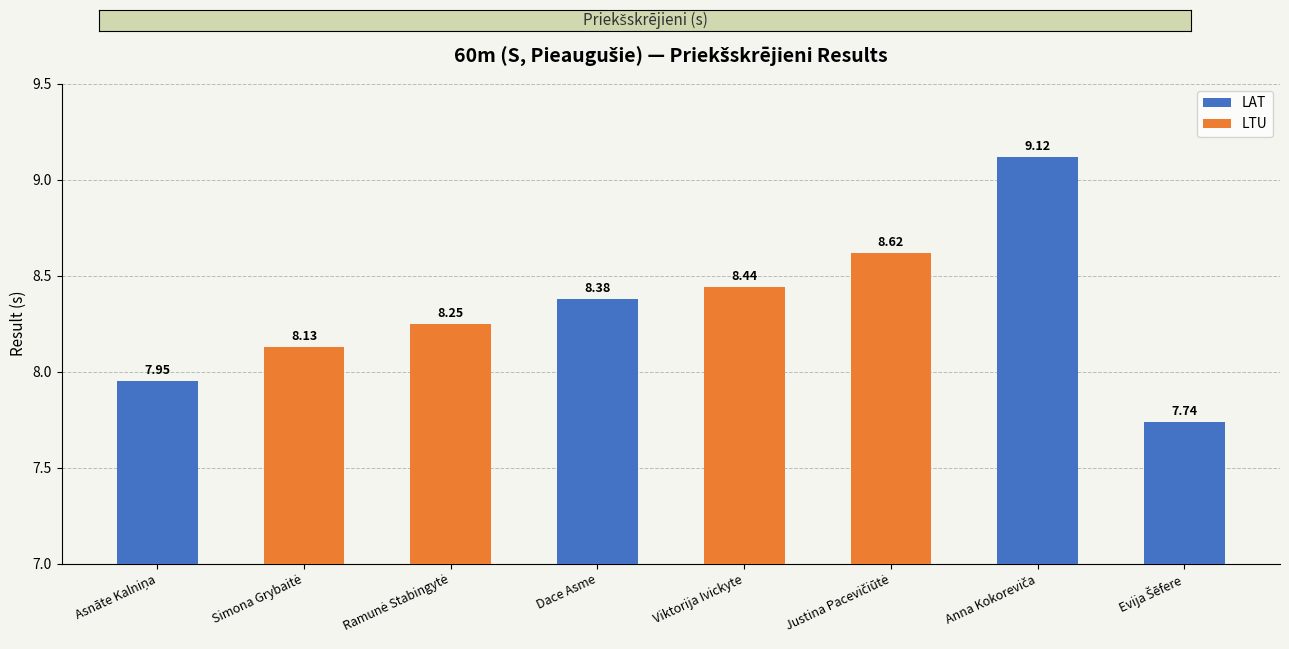

What is the label of the 5th bar from the left?

Viktorija Ivickyte